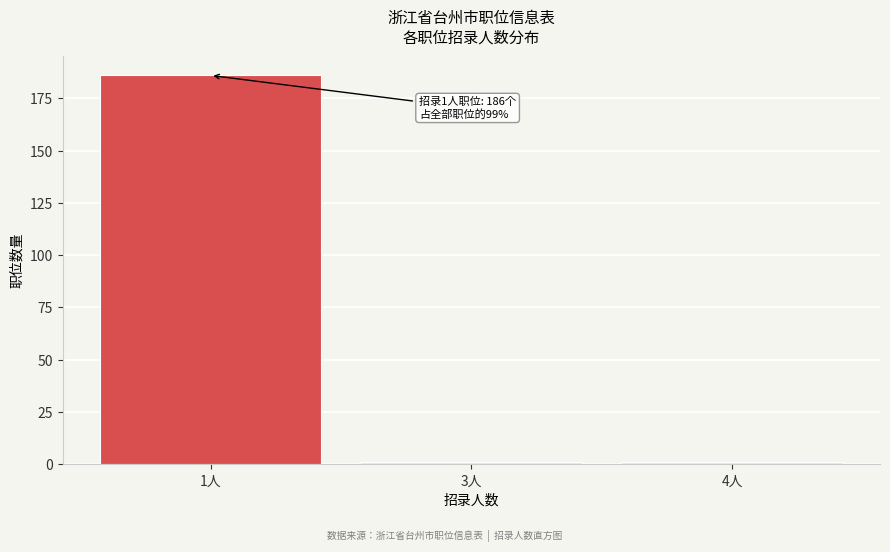

Reading left to right, extract all data points from this chart.

1人=186	3人=1	4人=1